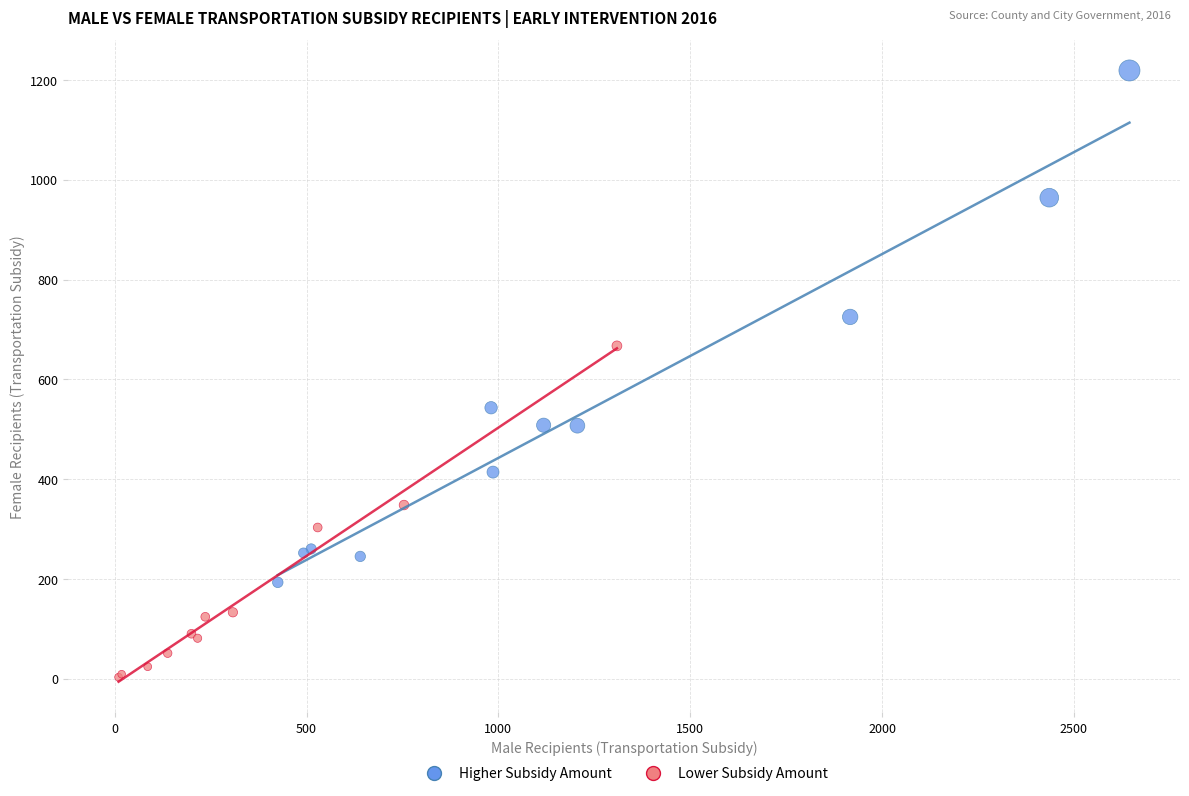

Which series has the widest spread of Y values?

Higher Subsidy Amount